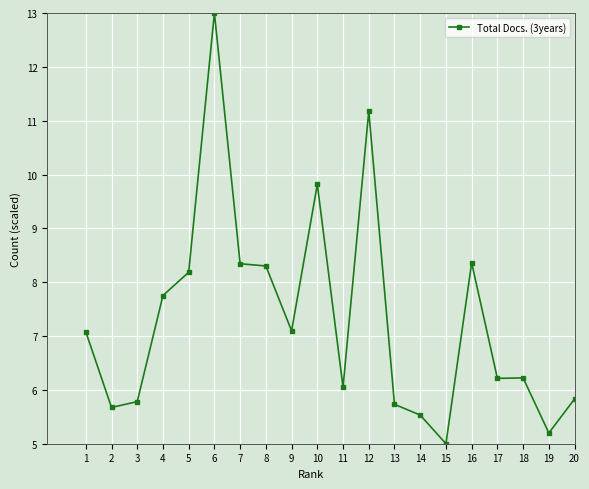

At which category does the chart reach its peak across all series?

6